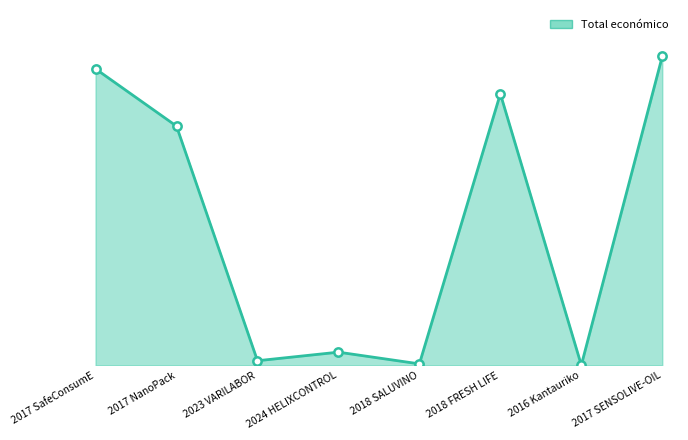

Rank the categories by value from highest to lowest.

2017 SENSOLIVE-OIL, 2017 SafeConsumE, 2018 FRESH LIFE, 2017 NanoPack, 2024 HELIXCONTROL, 2023 VARILABOR, 2018 SALUVINO, 2016 Kantauriko